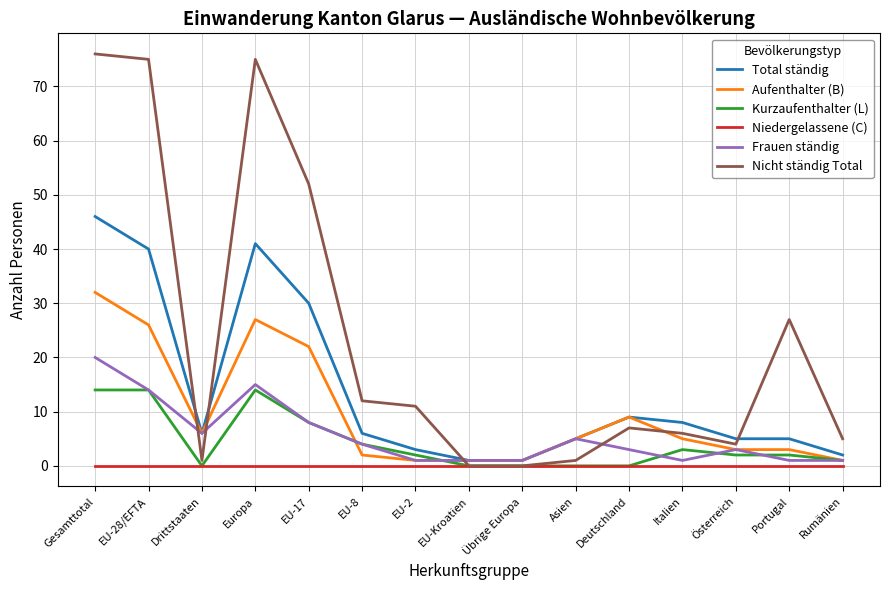

What position from the right is Italien?

4